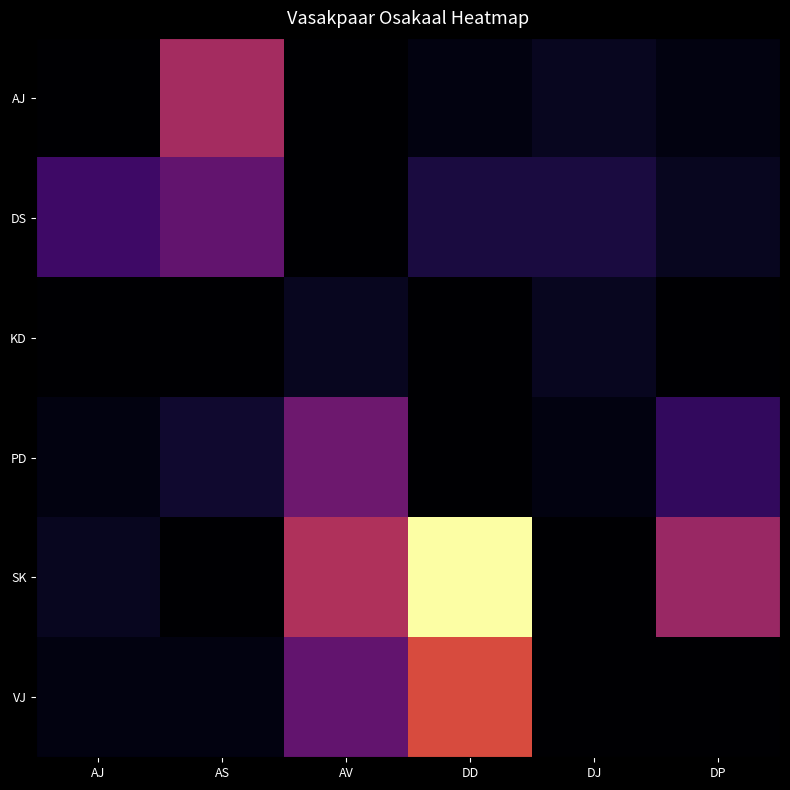

What is the total value across all series at AV?

21.7